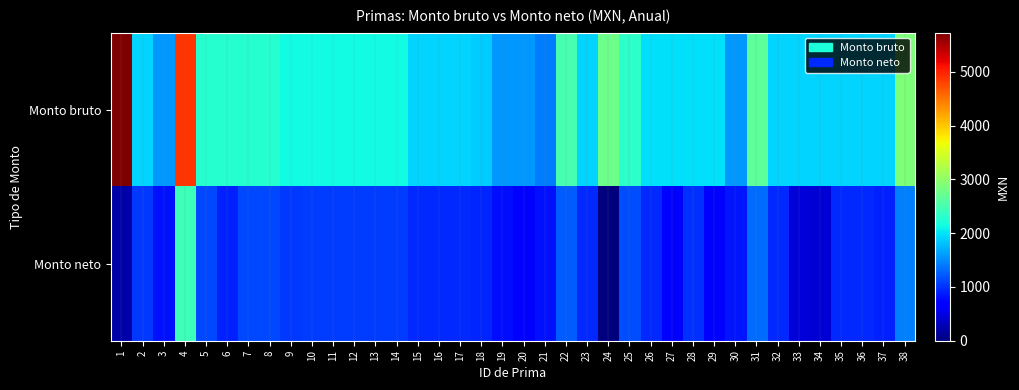

Which series has the widest spread of values?

Monto bruto